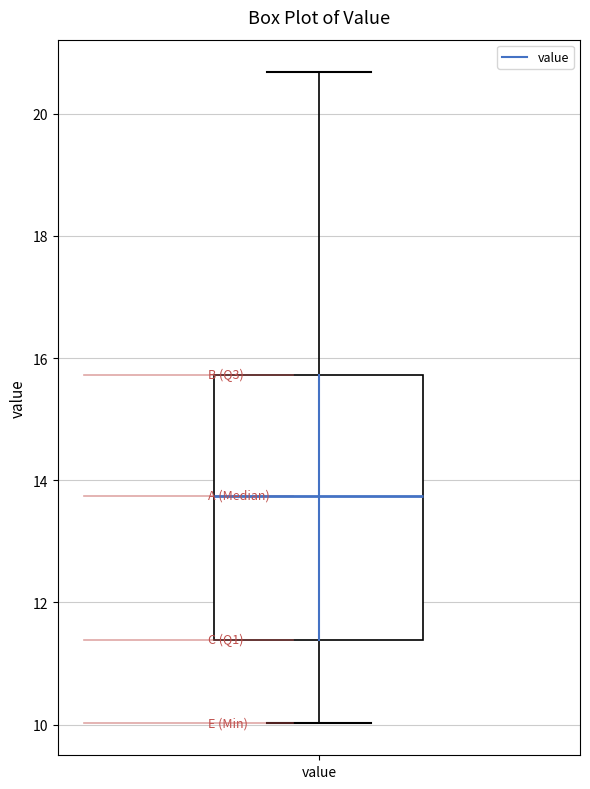

Read this box plot against the y-axis: the position of the median line, the range covered by the box, and the ends of both whiskers. The values are not printed on the chart, so give them approximately, as read against the axis.

median 13.8, box 11.4 to 15.8, whiskers 10.0 to 20.6